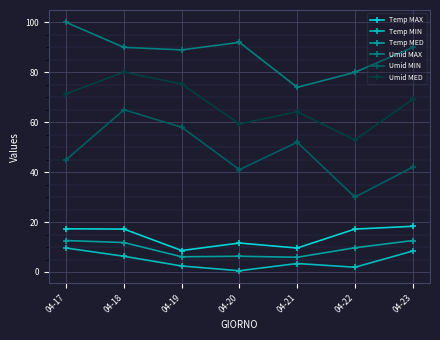

Rank the categories by Temp MIN value from highest to lowest.

04-17, 04-23, 04-18, 04-21, 04-19, 04-22, 04-20